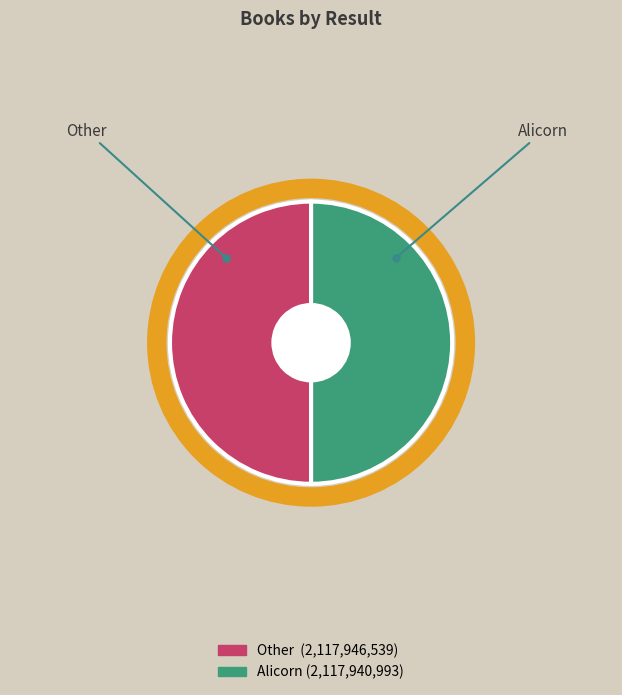

The Alicorn slice represents 41% of the pie. True or false?

False